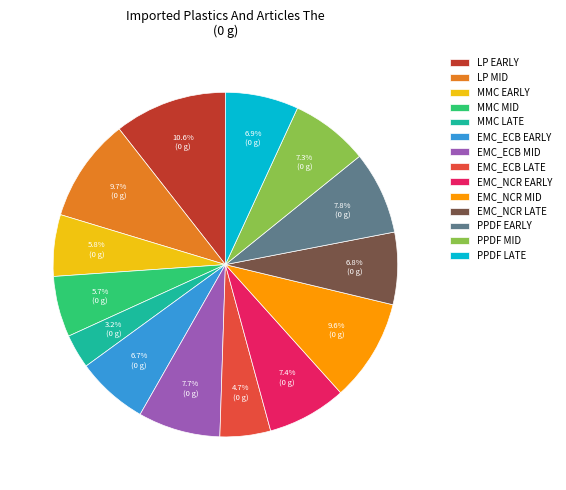

To the nearest percent, what is the average slice percentage?

7%